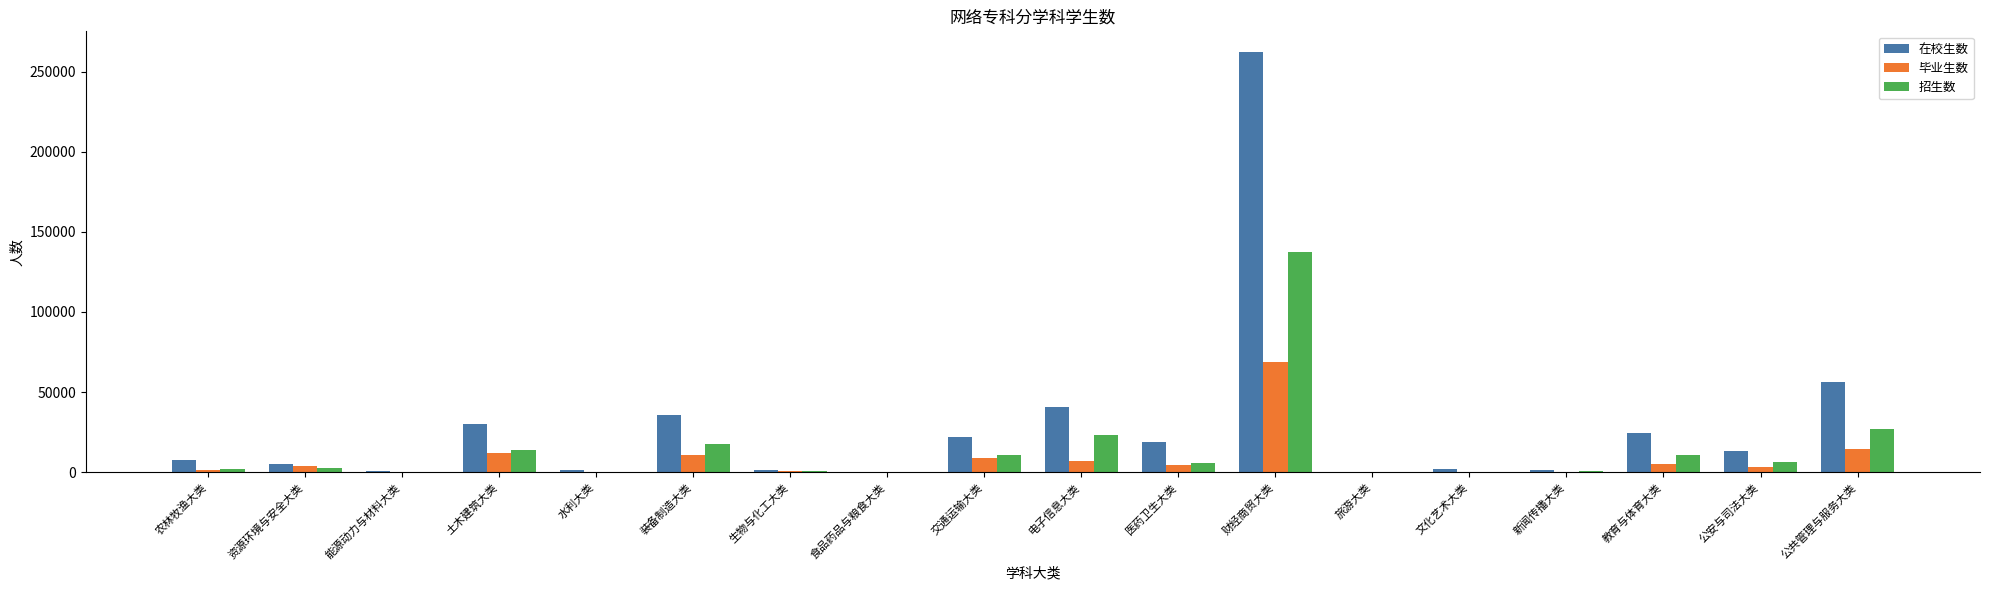

What is the maximum value for 招生数?

137403